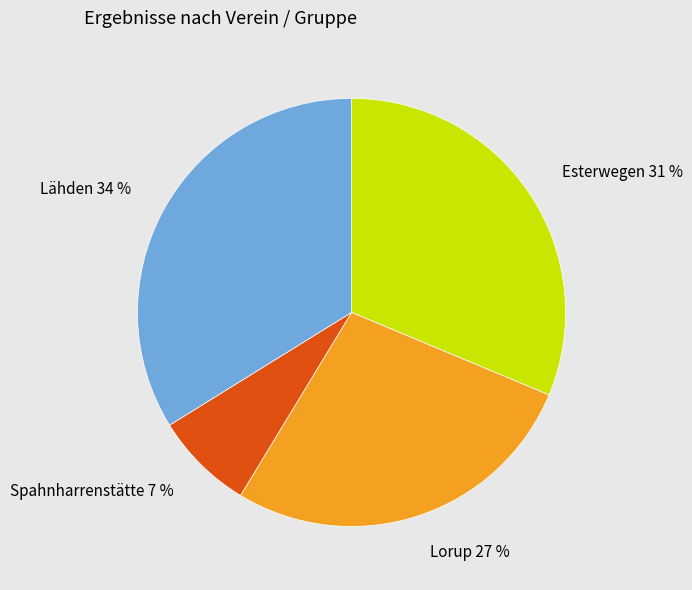

Which slice is the smallest?

Spahnharrenstätte